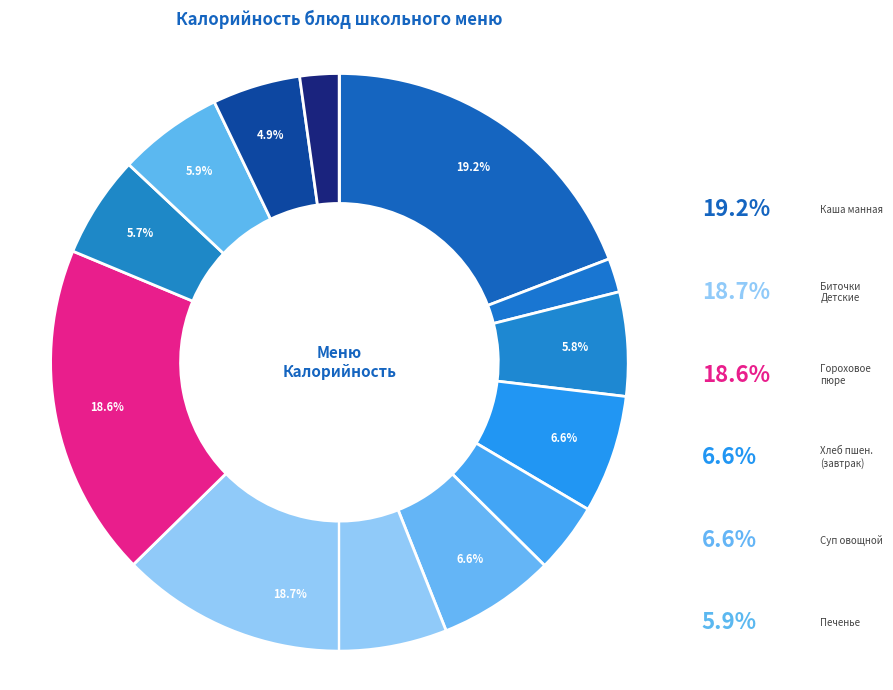

How many slices are in this pie chart?

12